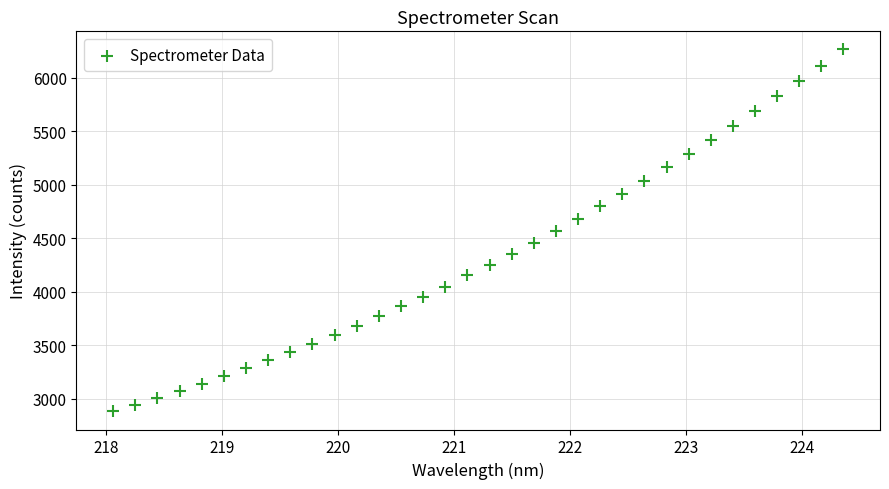

What is the range of Y values (max minus min)?

3381.1